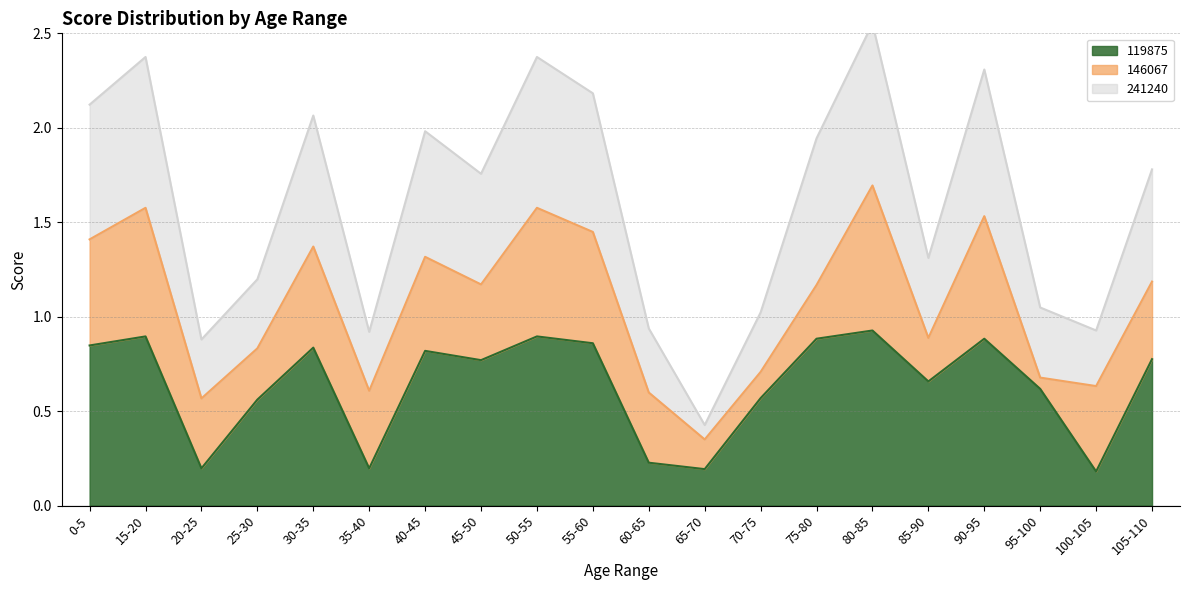

Is it true that 119875 equals 0.3 at 85-90?

False